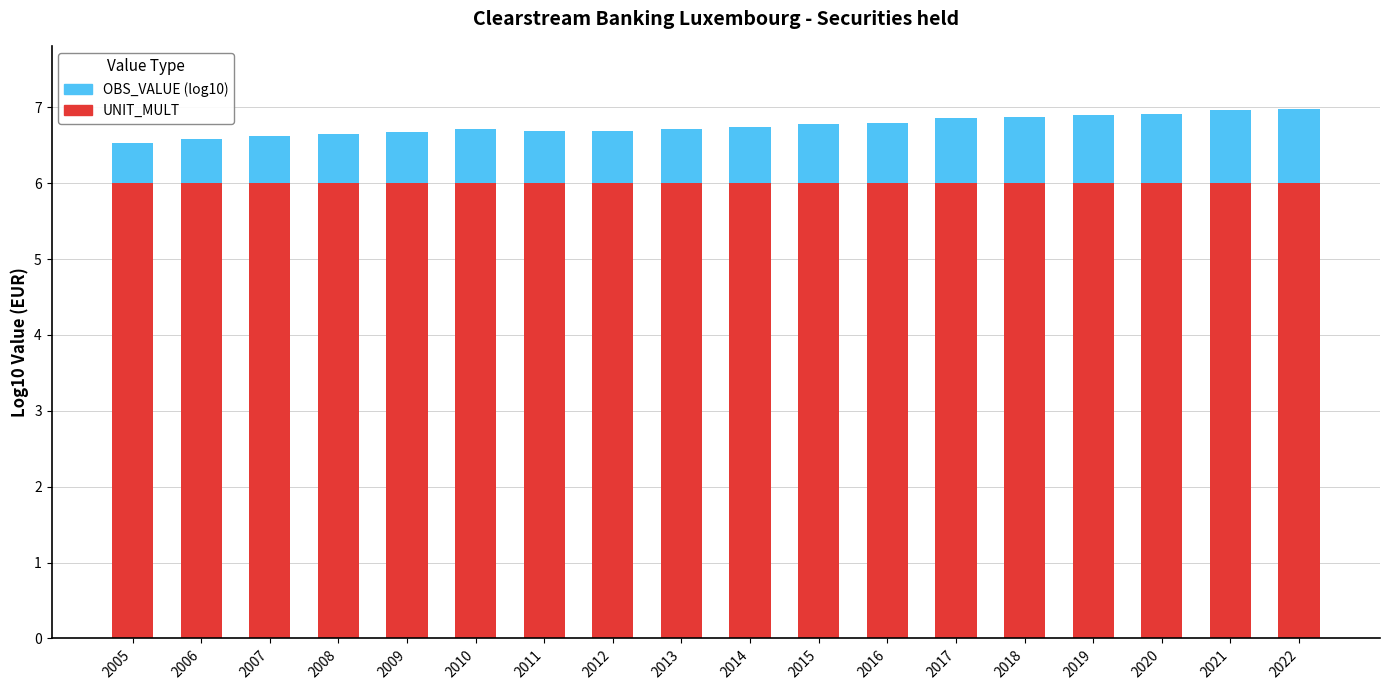

What is the total value across all series at 2019?

6.9